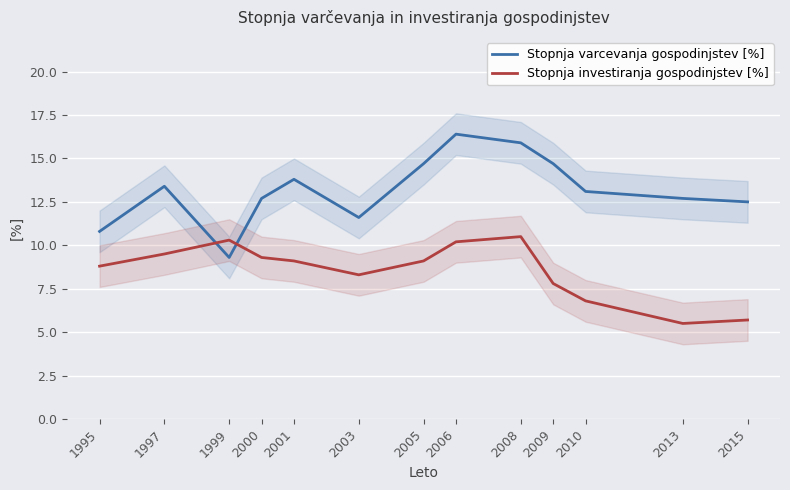

Is it true that Stopnja investiranja gospodinjstev [%] equals 4.0 at 2009?

False